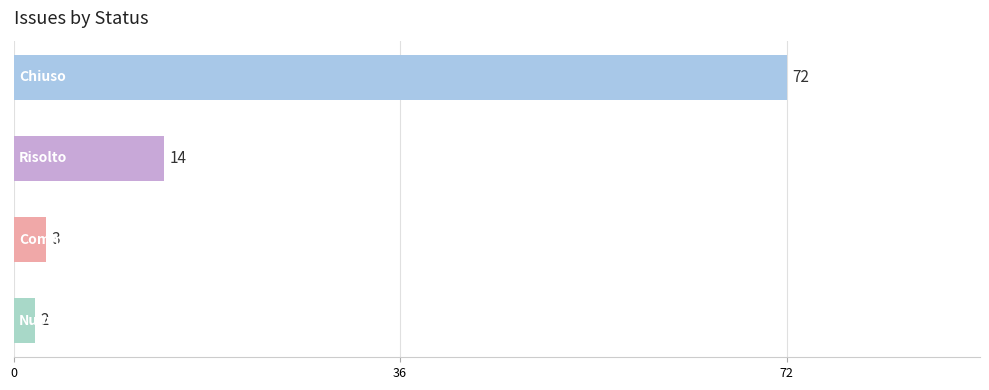

What is the minimum value shown in the chart?

2